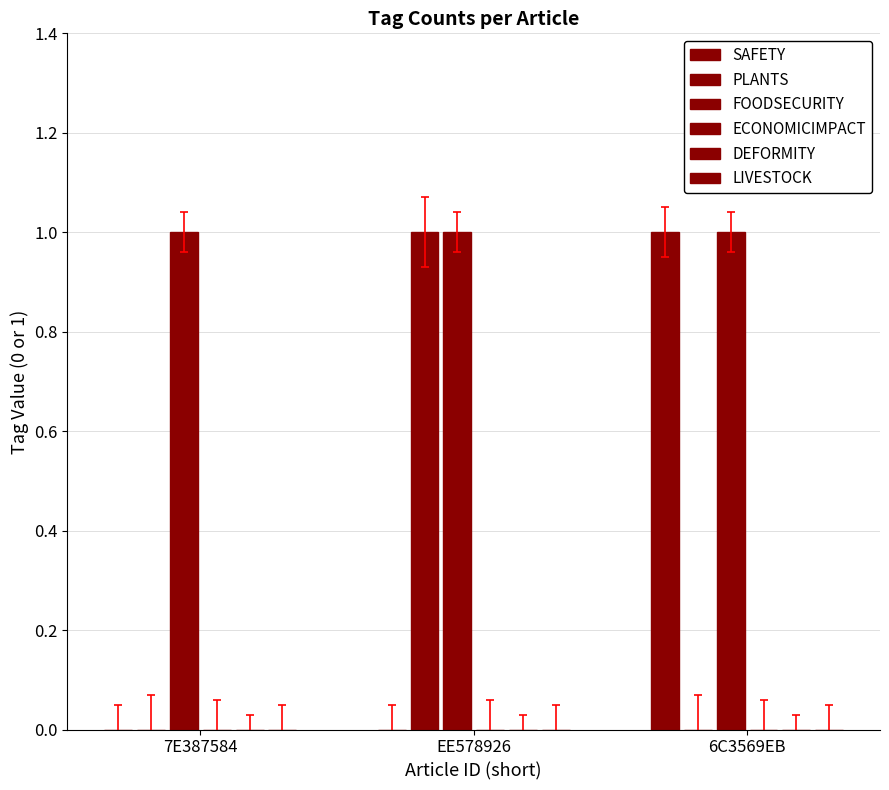

How many categories are shown in the chart?

3